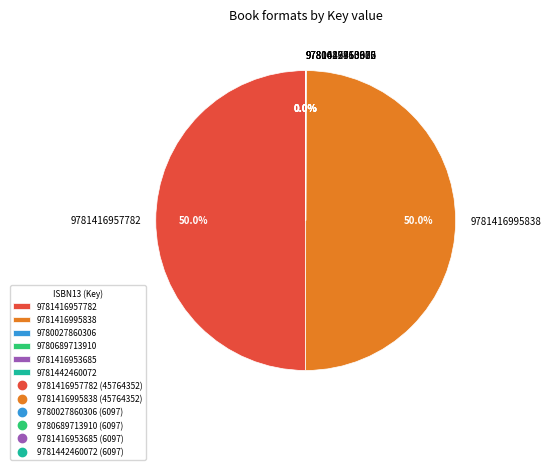

What portion of the pie excludes 9781416995838?

50.0%